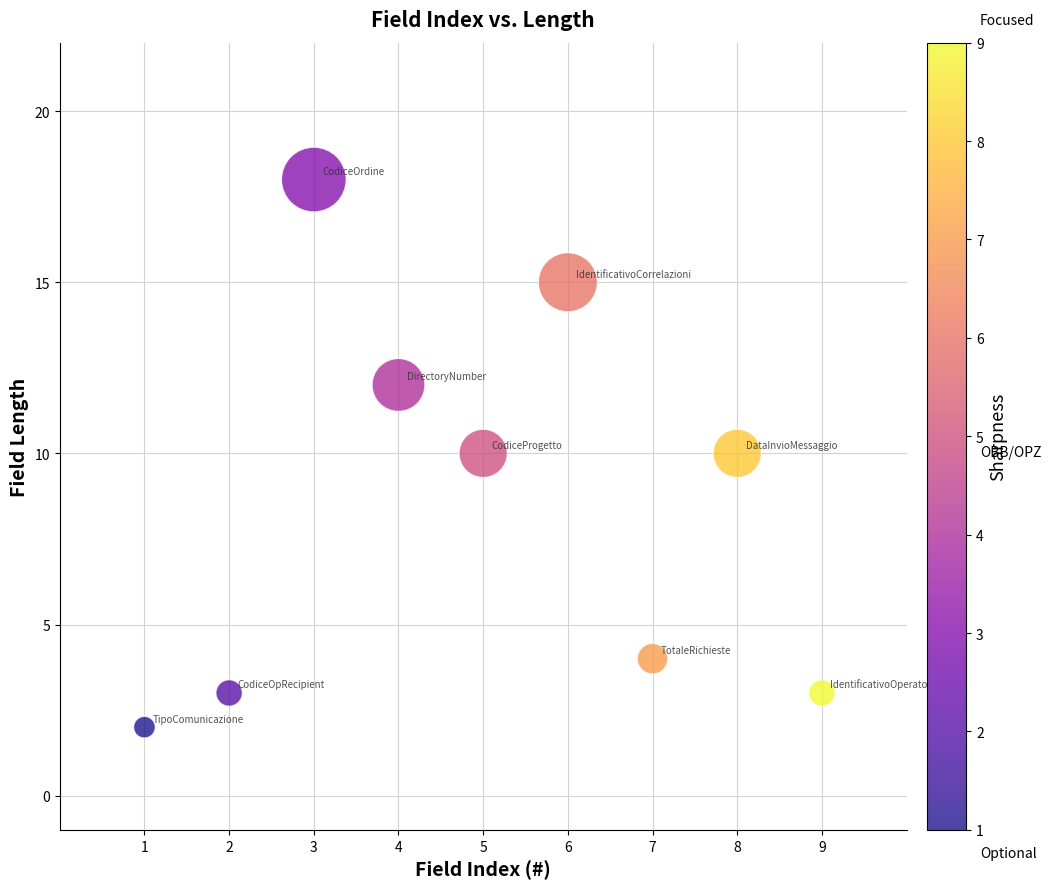

What is the range of Y values (max minus min)?

16